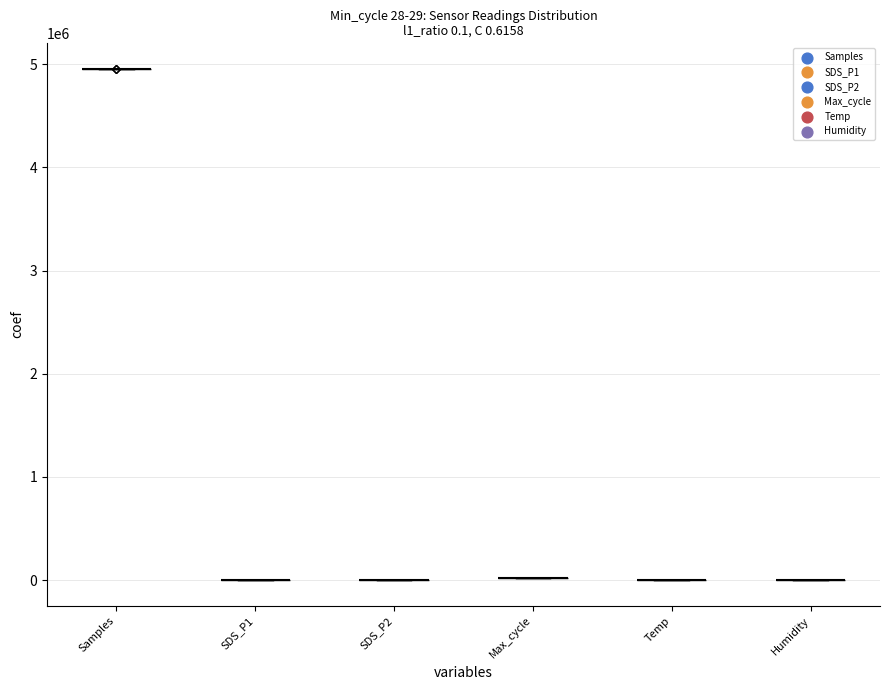

What are all the series names shown in the legend?

Samples, SDS_P1, SDS_P2, Max_cycle, Temp, Humidity